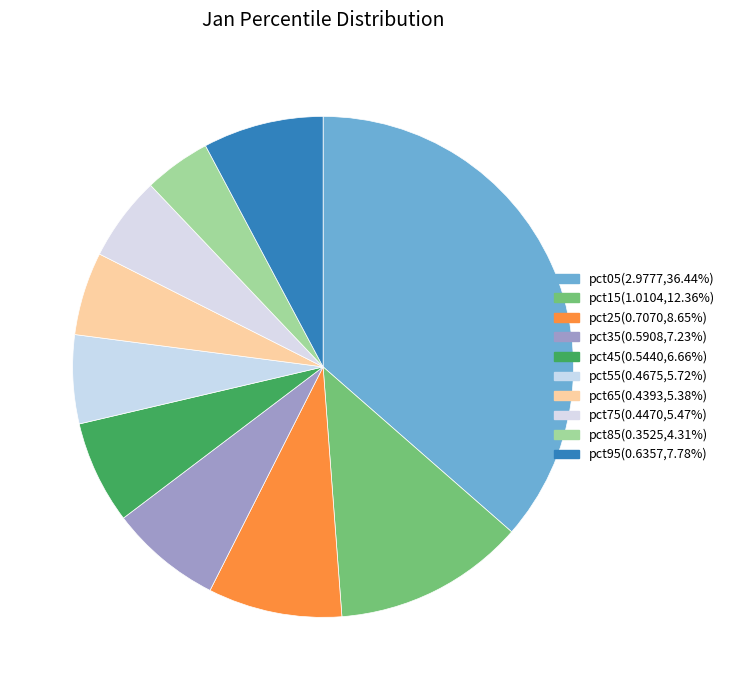

Does pct75 account for over 50% of the chart?

No